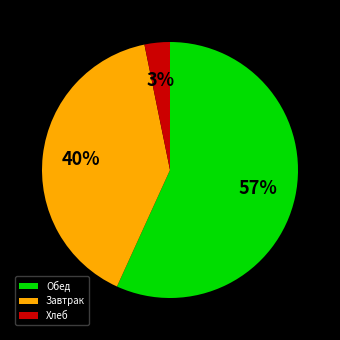

What is the majority slice?

Обед